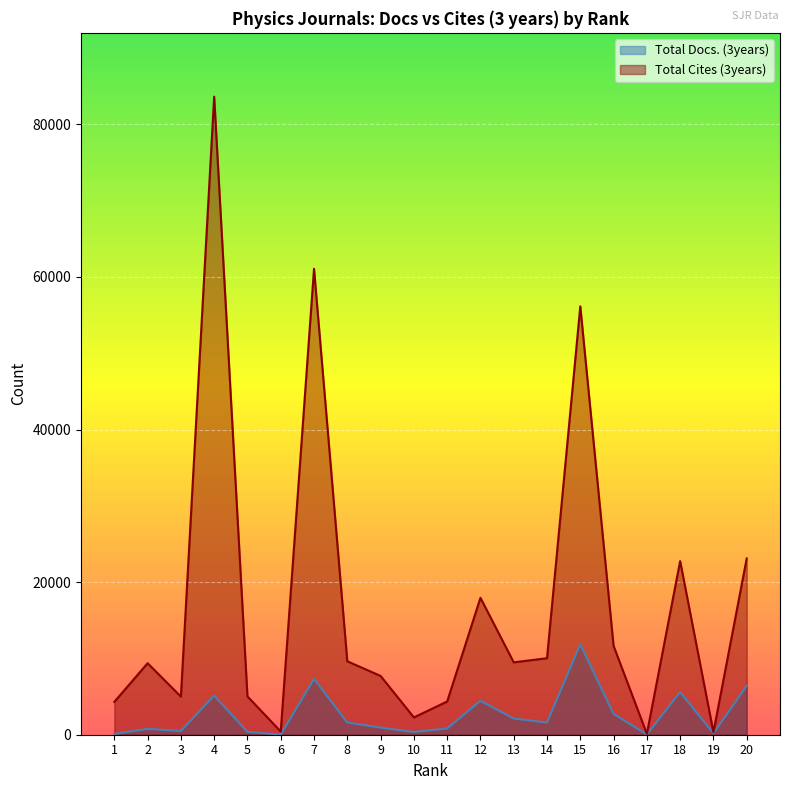

Reading left to right, extract all data points from this chart.

Total Docs. (3years): 103	768	492	5134	367	31	7311	1599	932	357	818	4446	2121	1594	11853	2731	37	5590	179	6409
Total Cites (3years): 4303	9373	4995	83625	5019	419	61072	9625	7705	2267	4354	17946	9485	10026	56142	11639	117	22752	336	23100